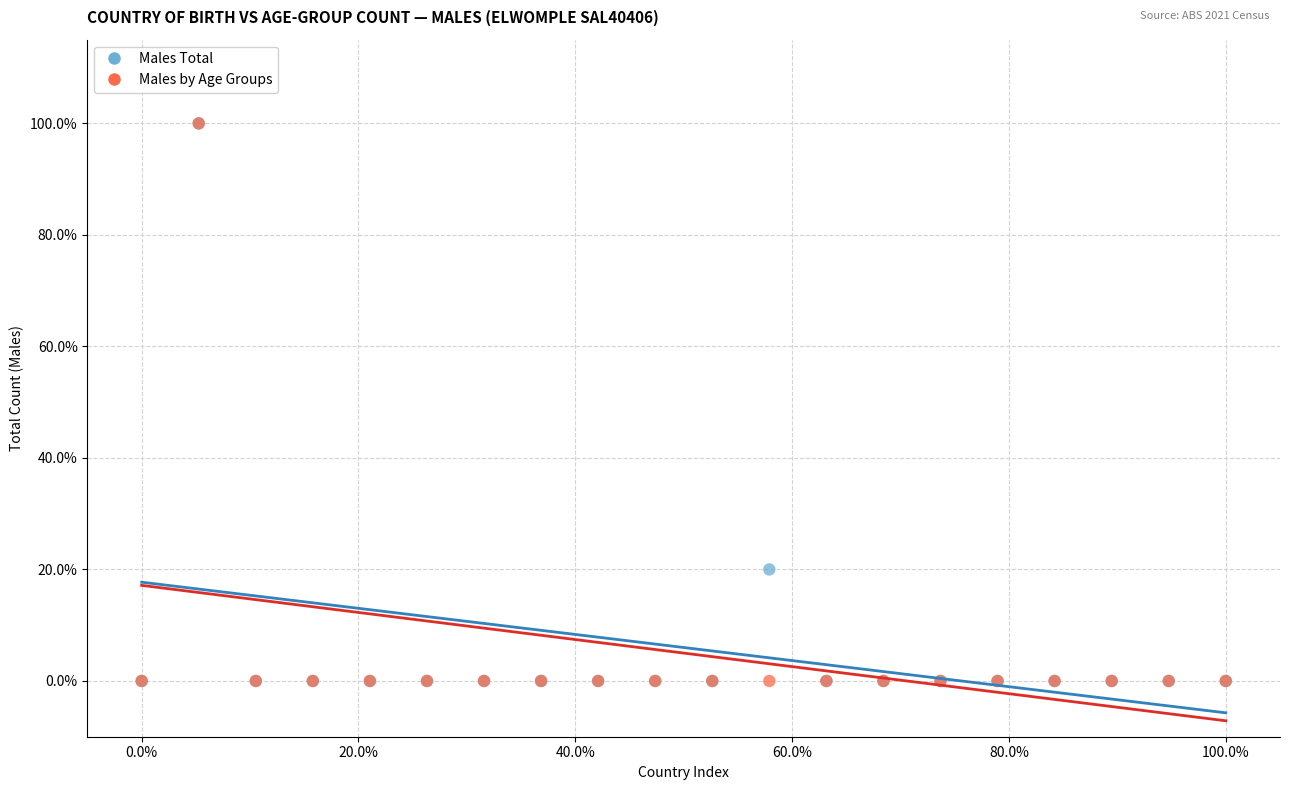

What are all the series names shown in the legend?

Males Total, Males by Age Groups